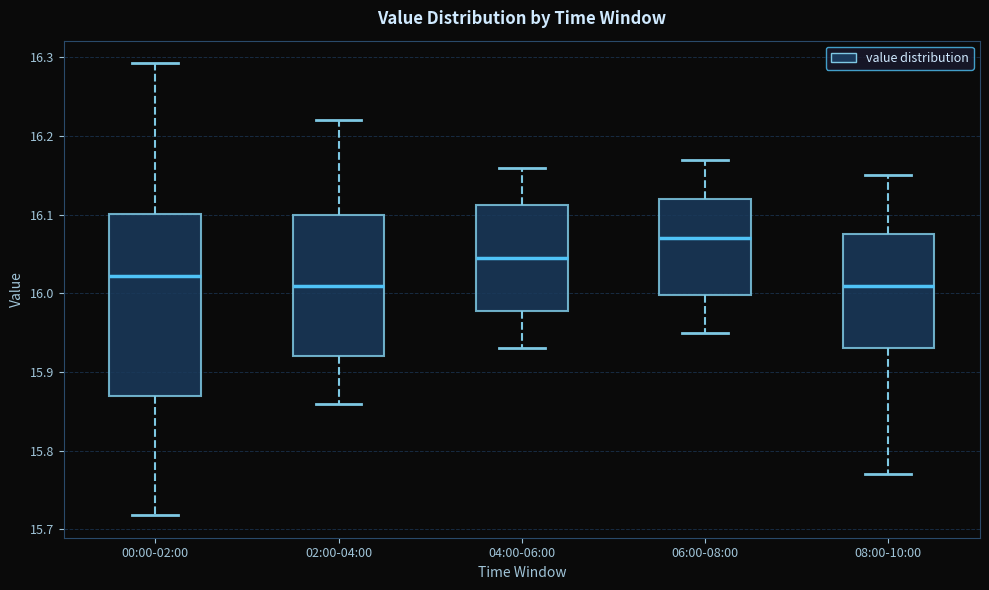

Where does the median line of the box for 02:00-04:00 sit on the y-axis? The values are not printed on the chart, so give them approximately, as read against the axis.

16.01